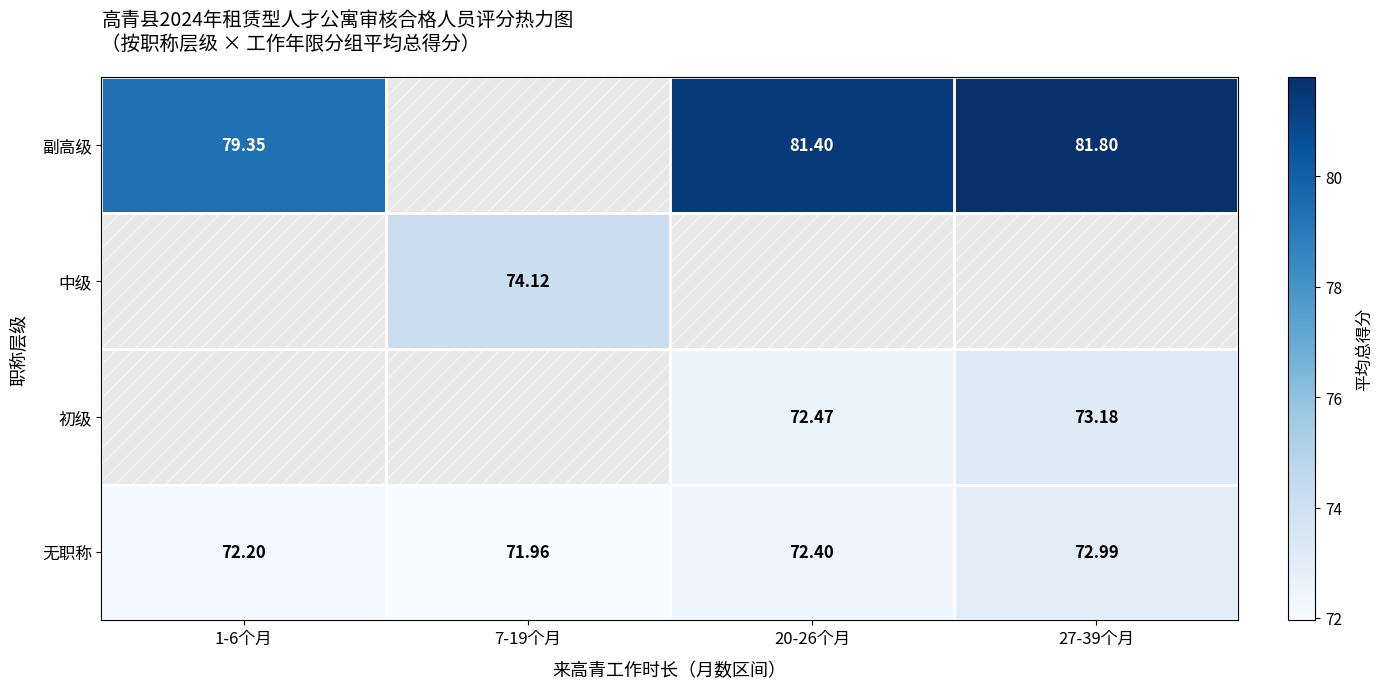

At how many categories does at least one series exceed 78?

3